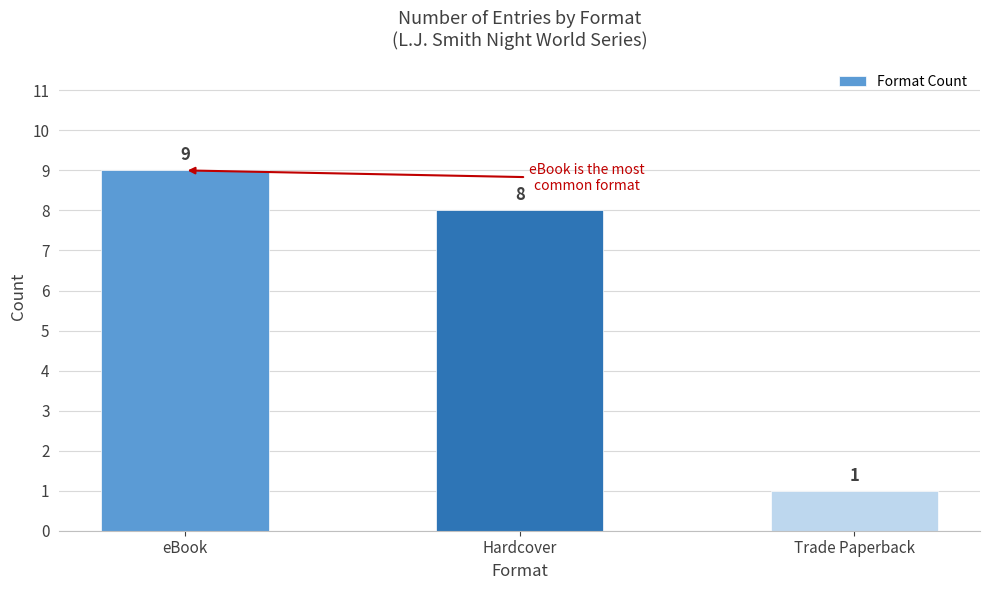

What is the value of the 1st bar from the left?

9